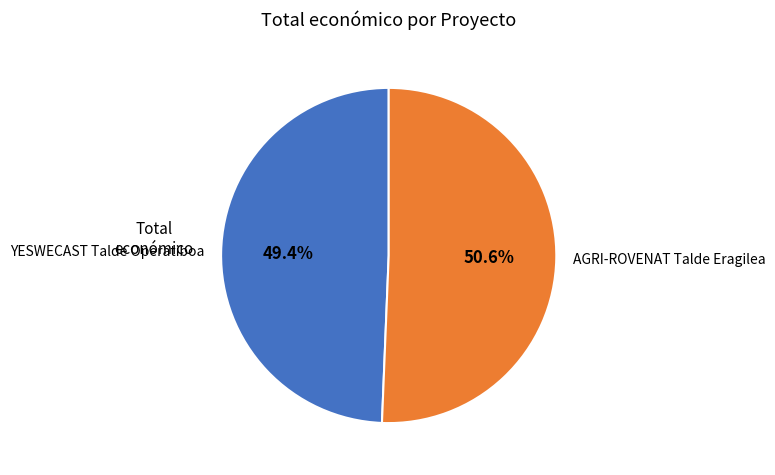

To the nearest percent, what is the average slice percentage?

50%